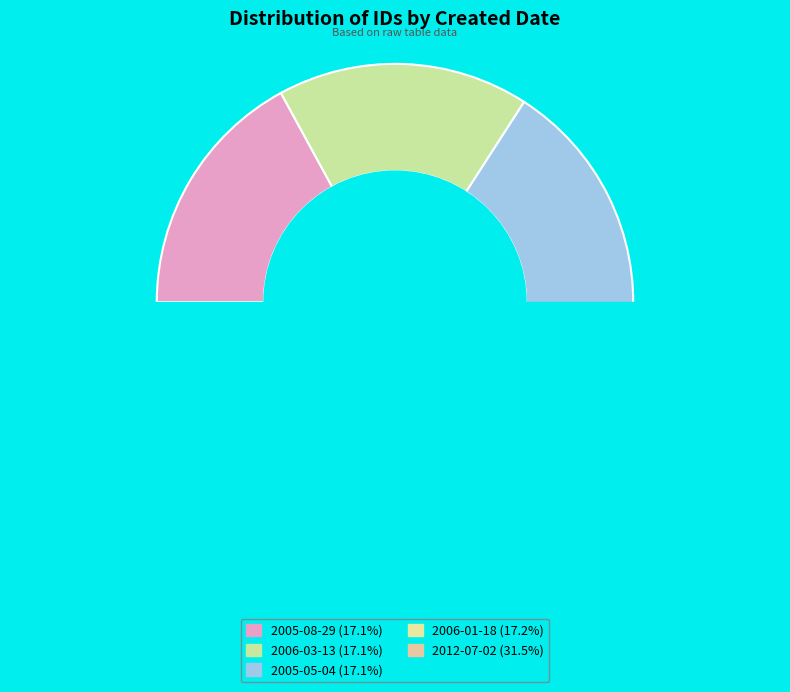

Combined, what portion of the pie is 2006-03-13 and 2012-07-02?

48.6%